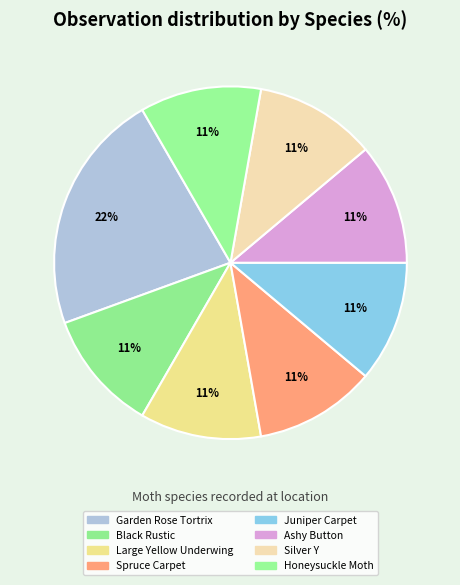

Does Large Yellow Underwing represent more than half of the total?

No